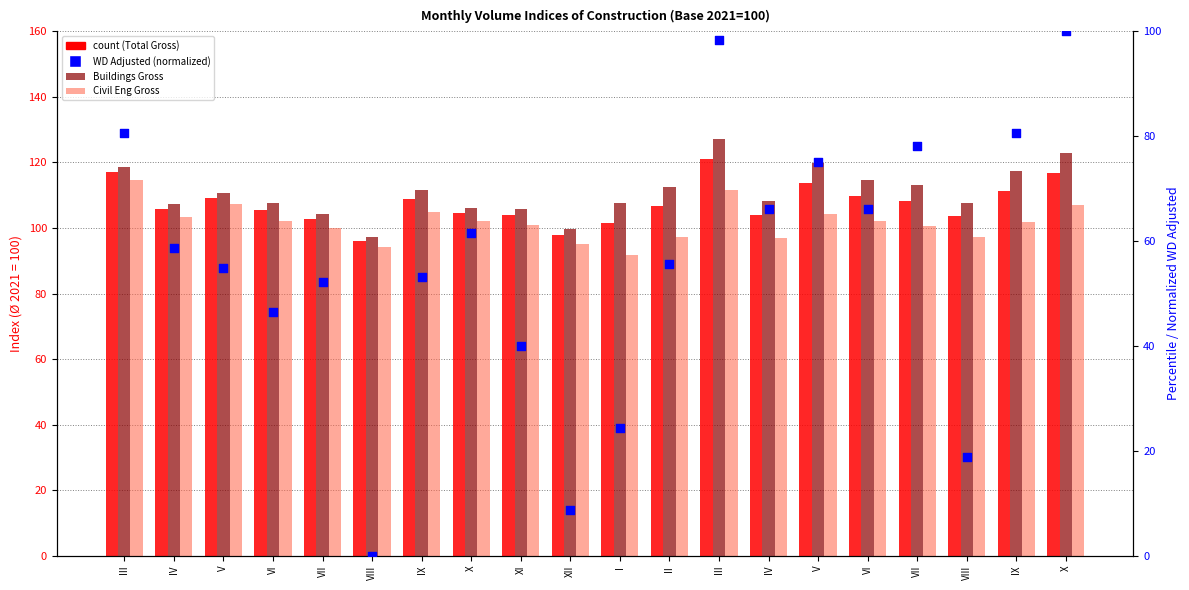

Which series has the widest spread of Y values?

Total WD Adjusted (normalized)